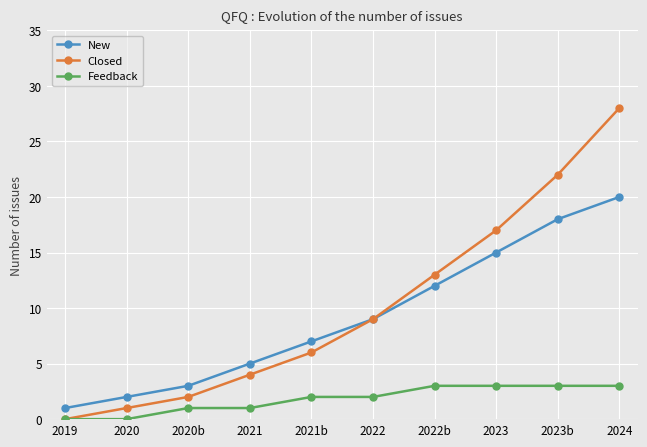

At which label does New reach its peak?

2024